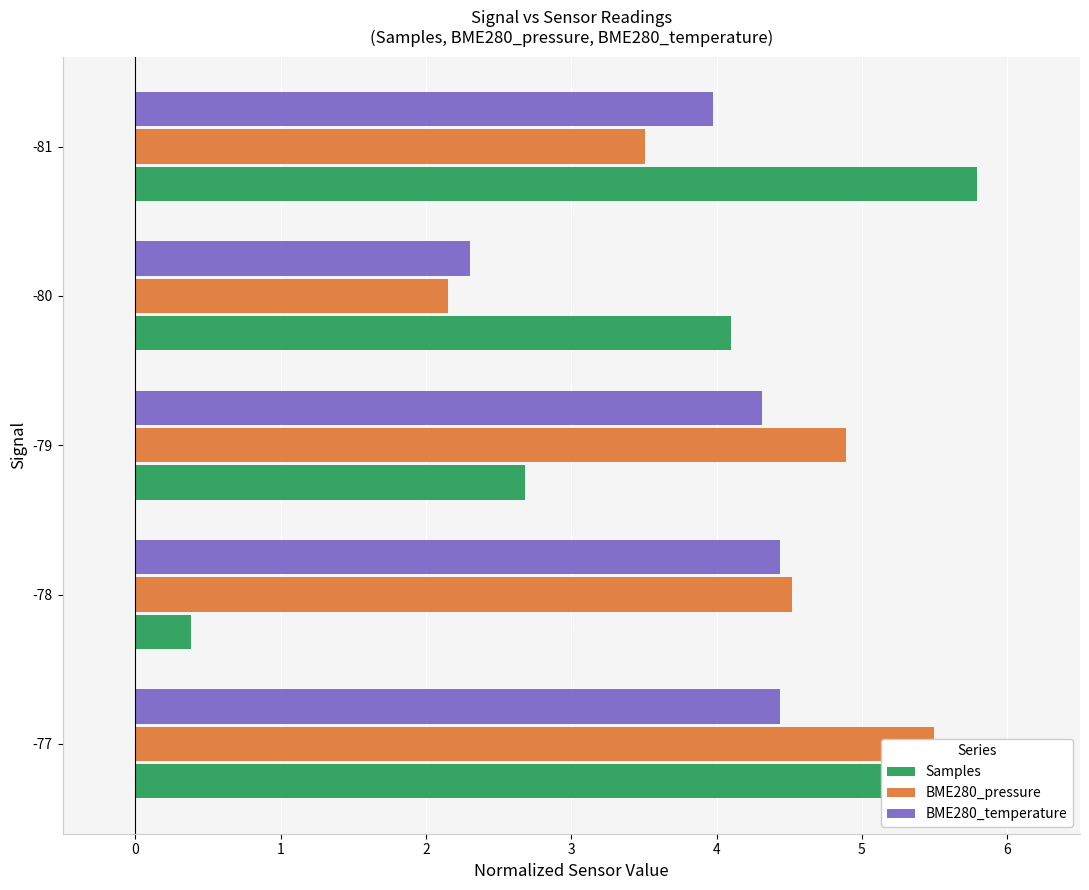

What is the sum of all BME280_temperature values?

19.5